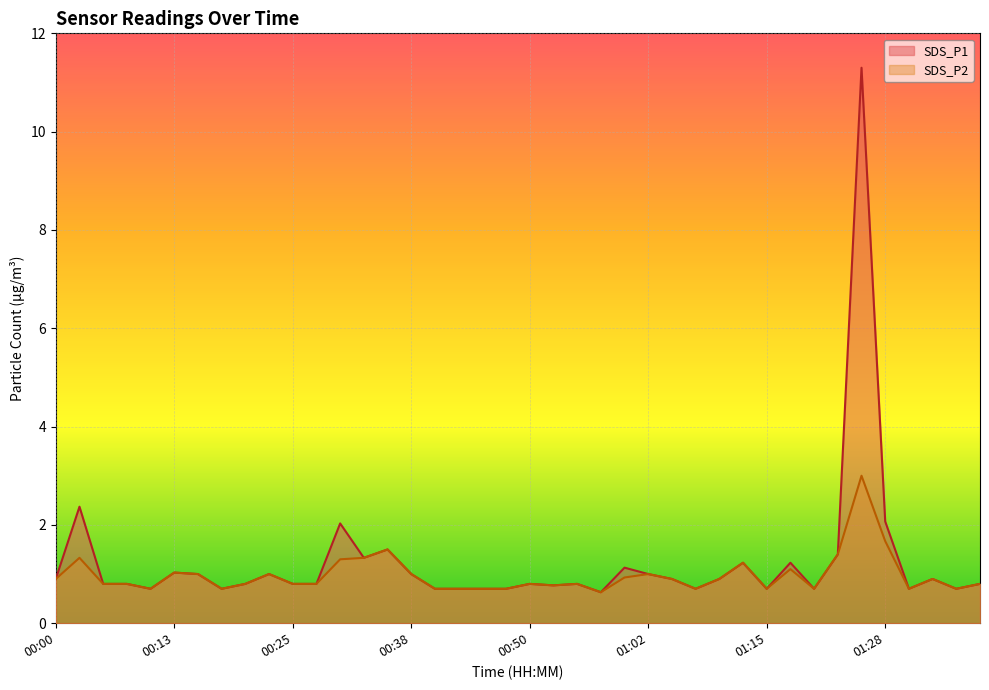

Rank the series at 01:23 from lowest to highest value.

SDS_P1, SDS_P2